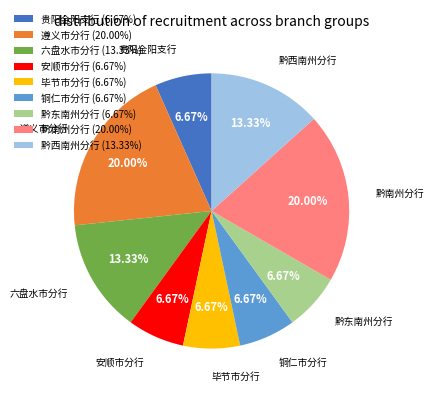

Count the number of slices in the pie.

9